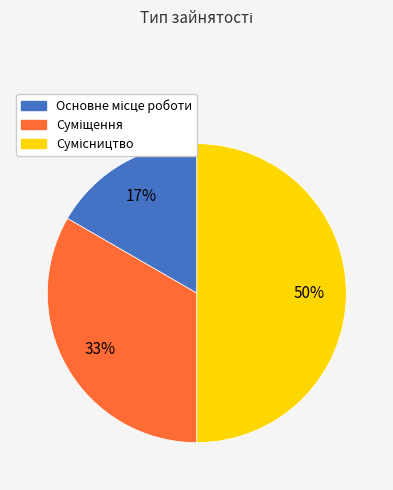

To the nearest percent, what is the average slice percentage?

33%